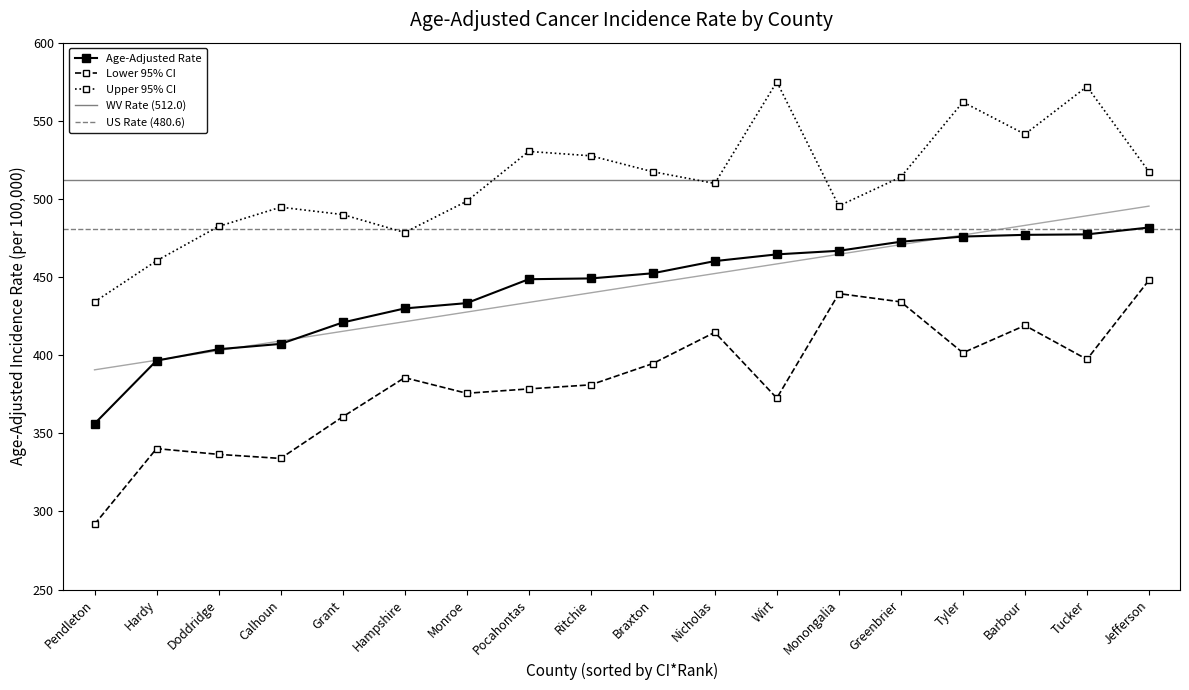

Reading left to right, list all the values displayed in this chart.

Age-Adjusted Rate: Pendleton=356.1	Hardy=396.5	Doddridge=403.8	Calhoun=407.2	Grant=420.9	Hampshire=429.9	Monroe=433.3	Pocahontas=448.6	Ritchie=449.1	Braxton=452.4	Nicholas=460.2	Wirt=464.5	Monongalia=466.8	Greenbrier=472.6	Tyler=475.9	Barbour=477.0	Tucker=477.3	Jefferson=481.7
Lower 95% CI: Pendleton=291.7	Hardy=340.2	Doddridge=336.5	Calhoun=333.9	Grant=360.5	Hampshire=385.6	Monroe=375.6	Pocahontas=378.4	Ritchie=381.0	Braxton=394.6	Nicholas=414.6	Wirt=372.5	Monongalia=439.4	Greenbrier=434.1	Tyler=401.5	Barbour=419.0	Tucker=397.3	Jefferson=448.0
Upper 95% CI: Pendleton=434.1	Hardy=460.4	Doddridge=482.4	Calhoun=494.7	Grant=490.0	Hampshire=478.5	Monroe=498.5	Pocahontas=530.4	Ritchie=527.6	Braxton=517.4	Nicholas=509.9	Wirt=574.9	Monongalia=495.5	Greenbrier=514.0	Tyler=562.0	Barbour=541.4	Tucker=571.9	Jefferson=517.4